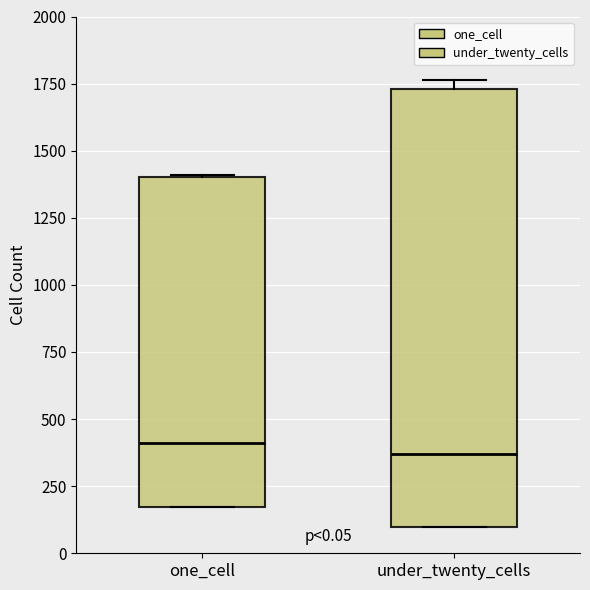

Which box is the tallest, from its lower edge to its upper edge?

under_twenty_cells